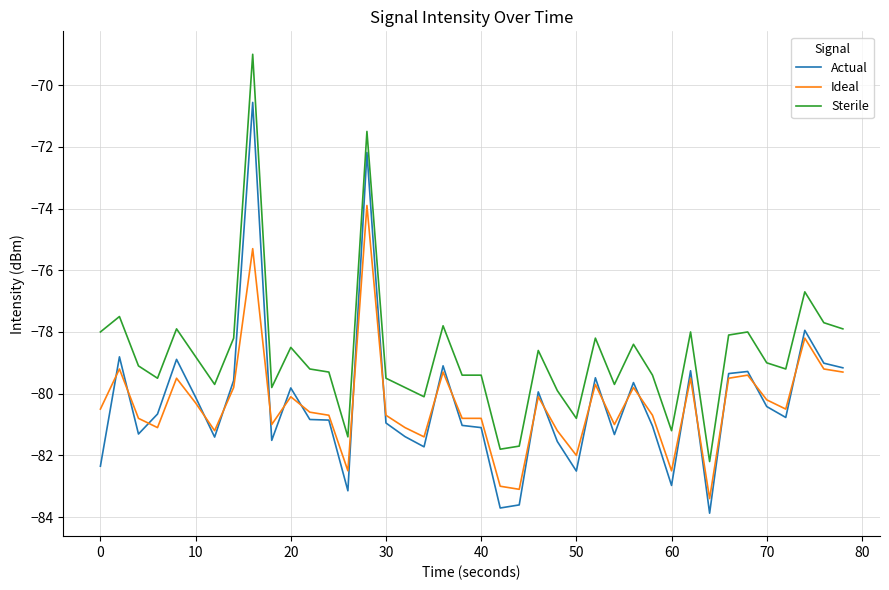

True or false: Sterile and Actual cross at least once.

False